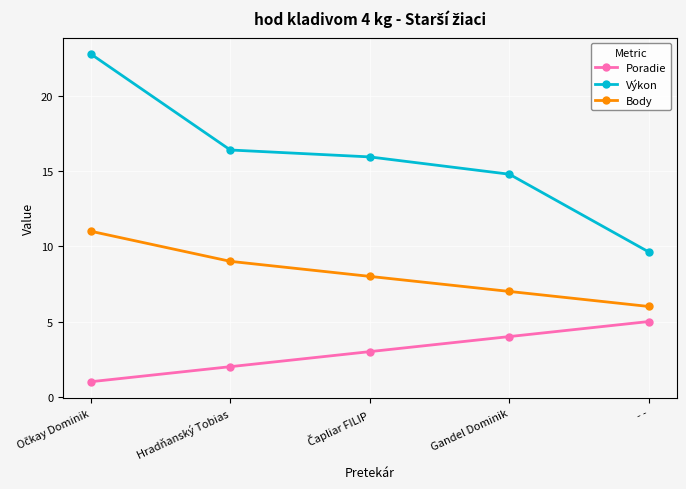

How many data points does each series have?

5